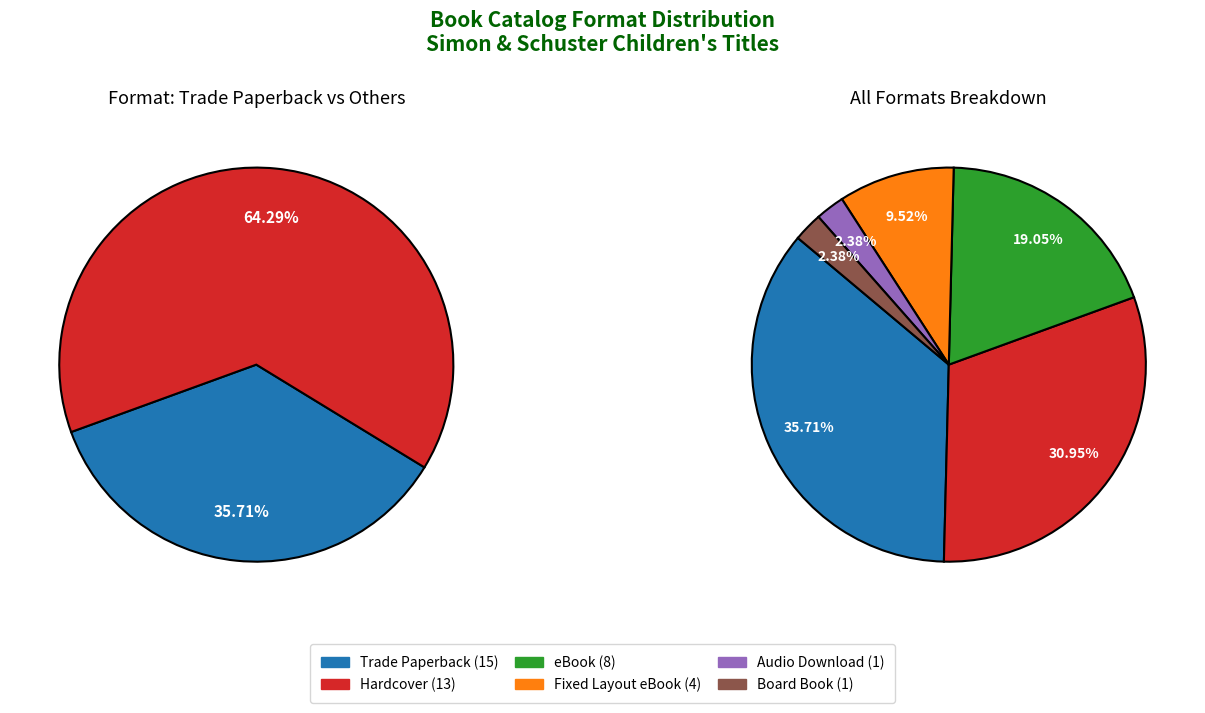

To the nearest percent, what is the difference between the largest and smallest slice percentages?

33%